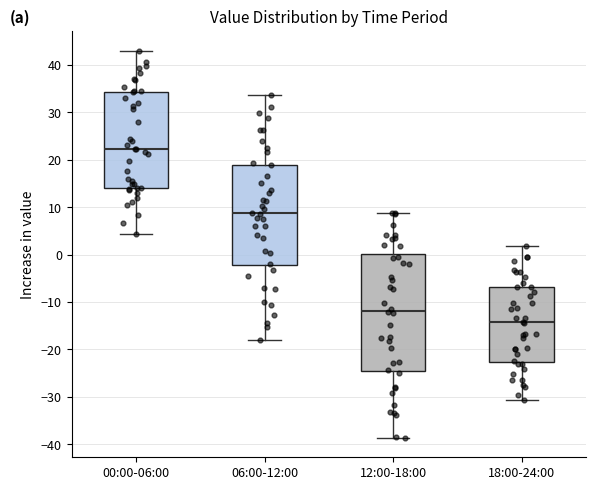

Comparing the boxes themselves (not the whiskers), which one is the tallest?

12:00-18:00